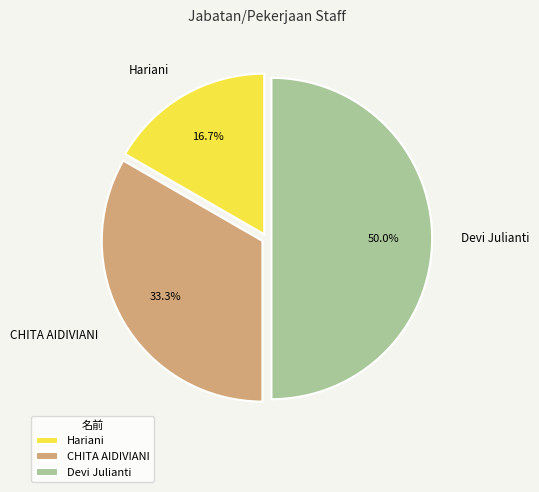

What portion of the pie excludes Devi Julianti?

50.0%